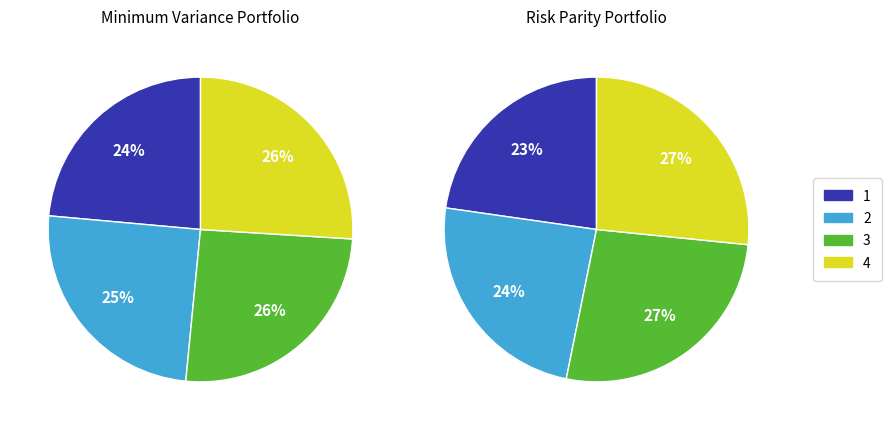

True or false: Lee County accounts for 20% of the total.

False